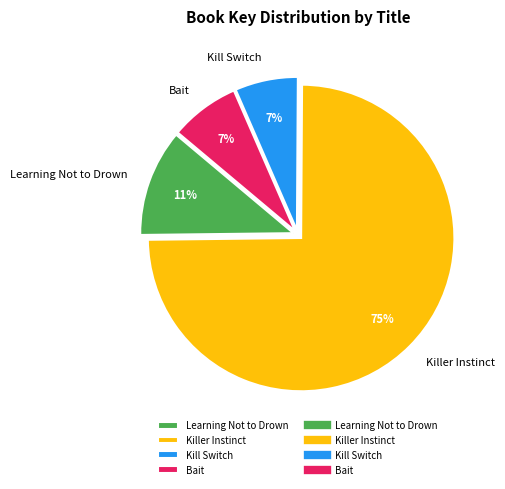

Is there a majority slice in this chart?

Yes